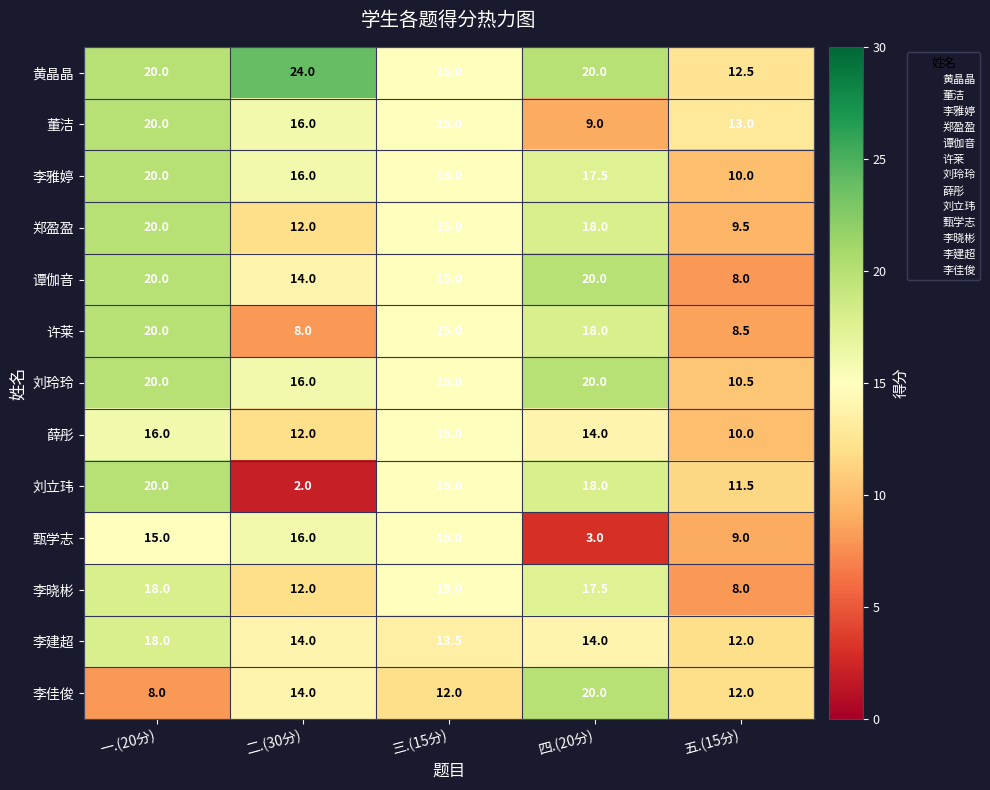

How many data points does each series have?

5